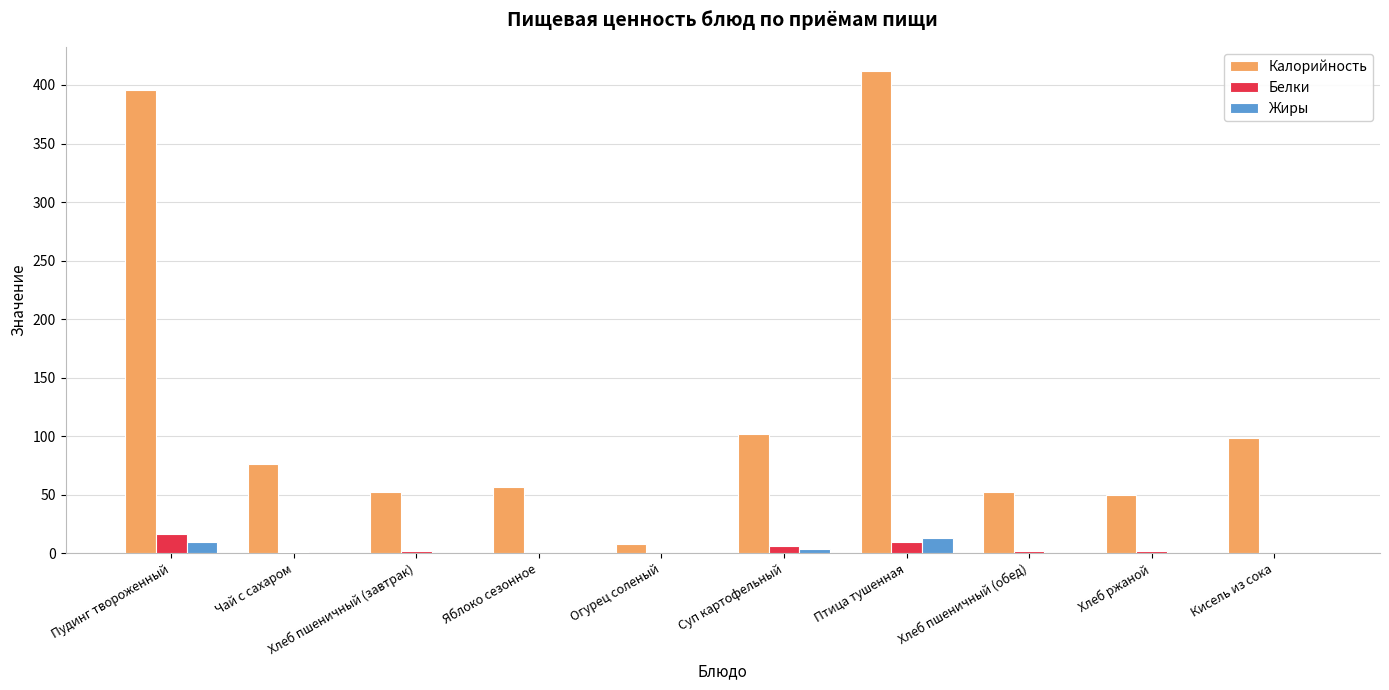

How many groups of bars are there?

10